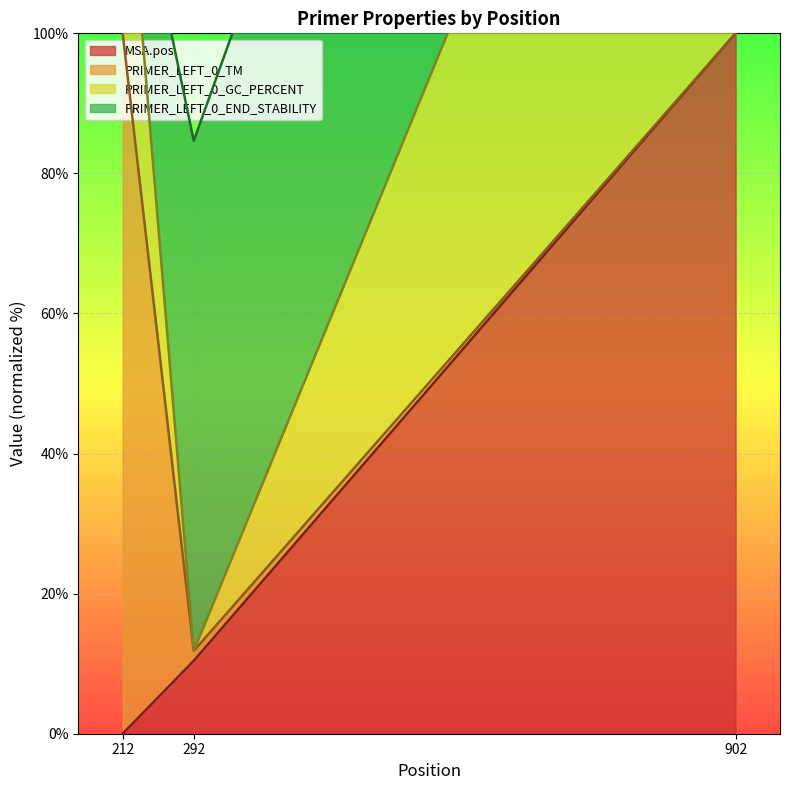

What is the total value across all series at 212?

133.3